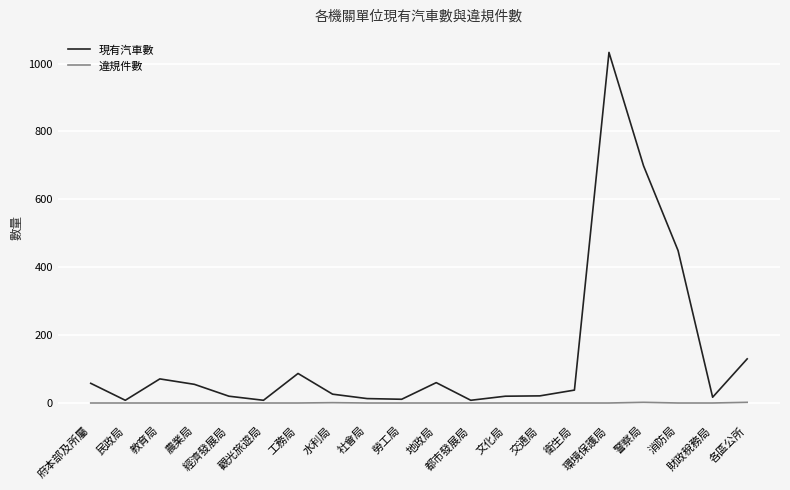

What is the sum of the 現有汽車數 values at 工務局 and 社會局?

100